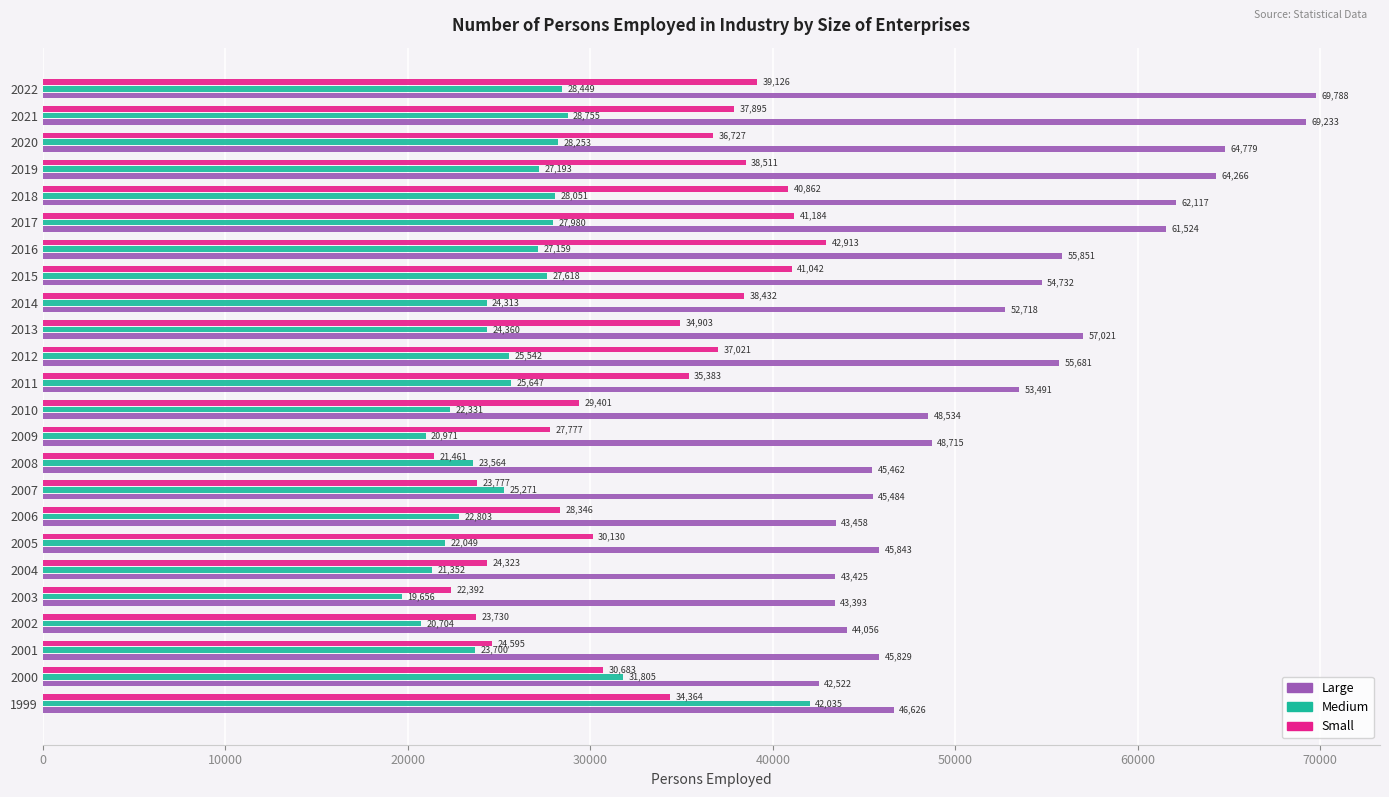

Which series has the widest spread of values?

Large